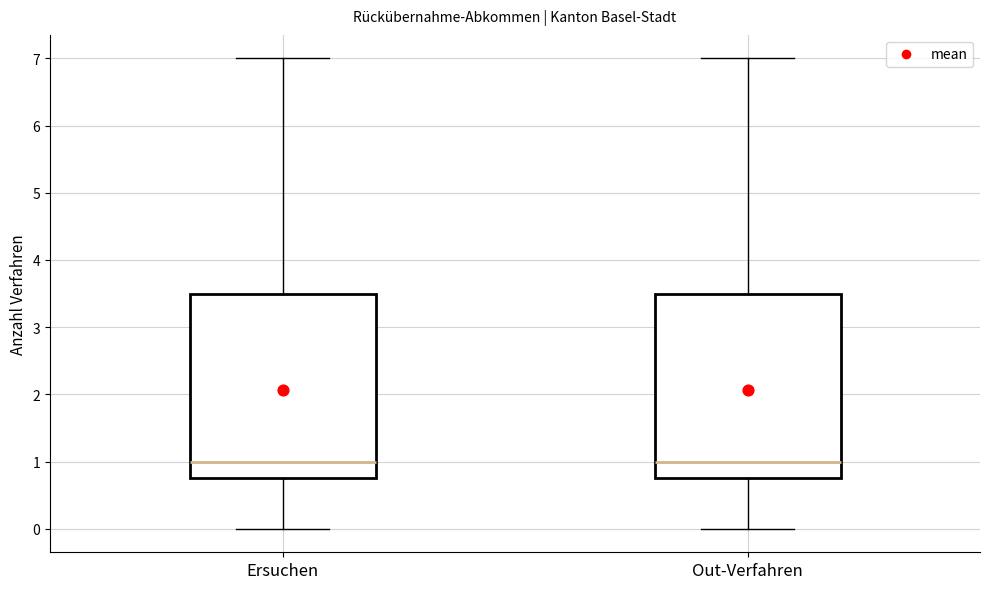

Reading left to right, read every box against the y-axis: the position of its median line, the range the box covers, and the ends of its whiskers. The values are not printed on the chart, so give them approximately, as read against the axis.

Ersuchen: median 1.0, box 0.8 to 3.5, whiskers 0.0 to 7.0
Out-Verfahren: median 1.0, box 0.8 to 3.5, whiskers 0.0 to 7.0